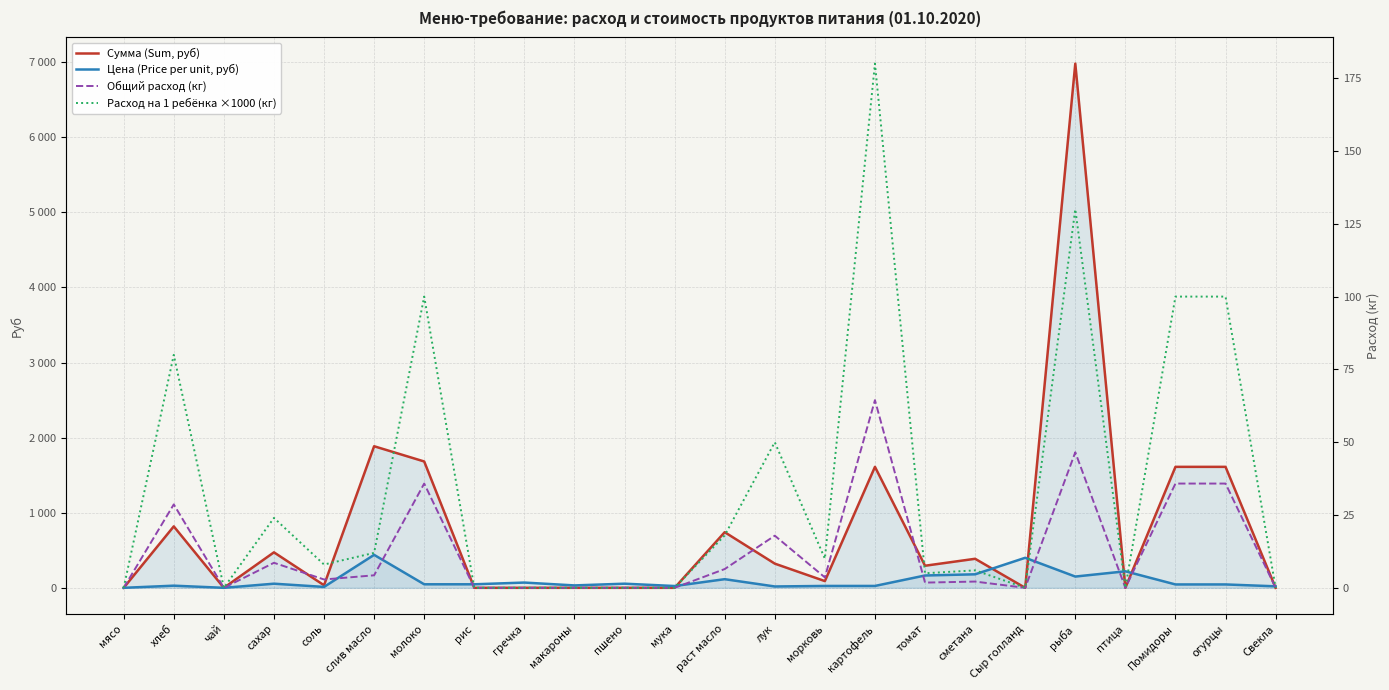

Between раст масло and птица, which series saw the biggest shift?

Сумма (Sum, руб)